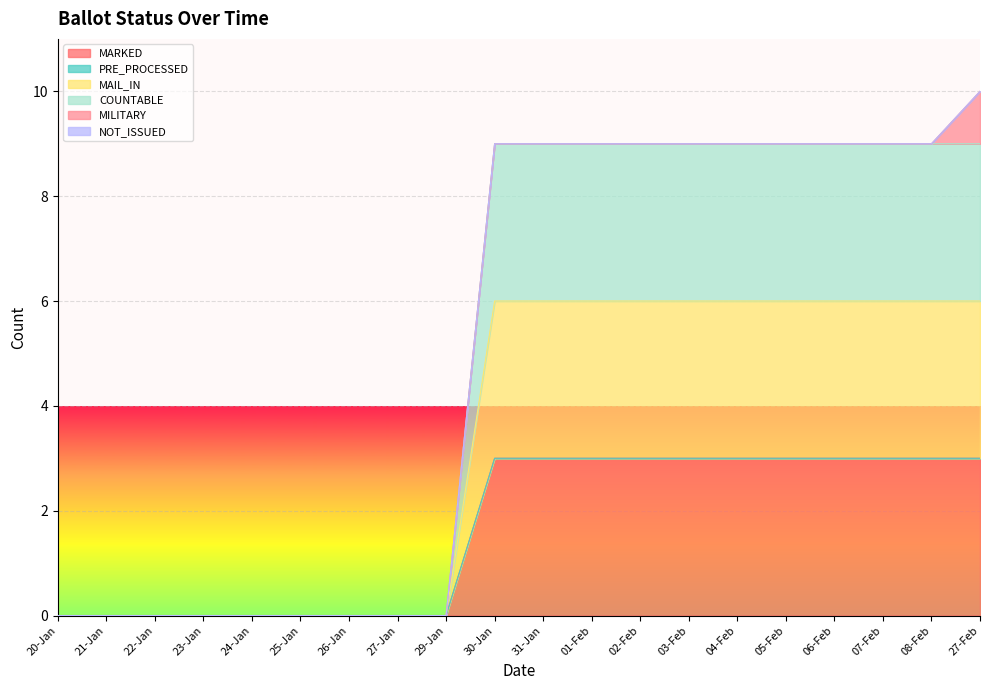

True or false: COUNTABLE has more than 2 points higher than both neighbors.

False